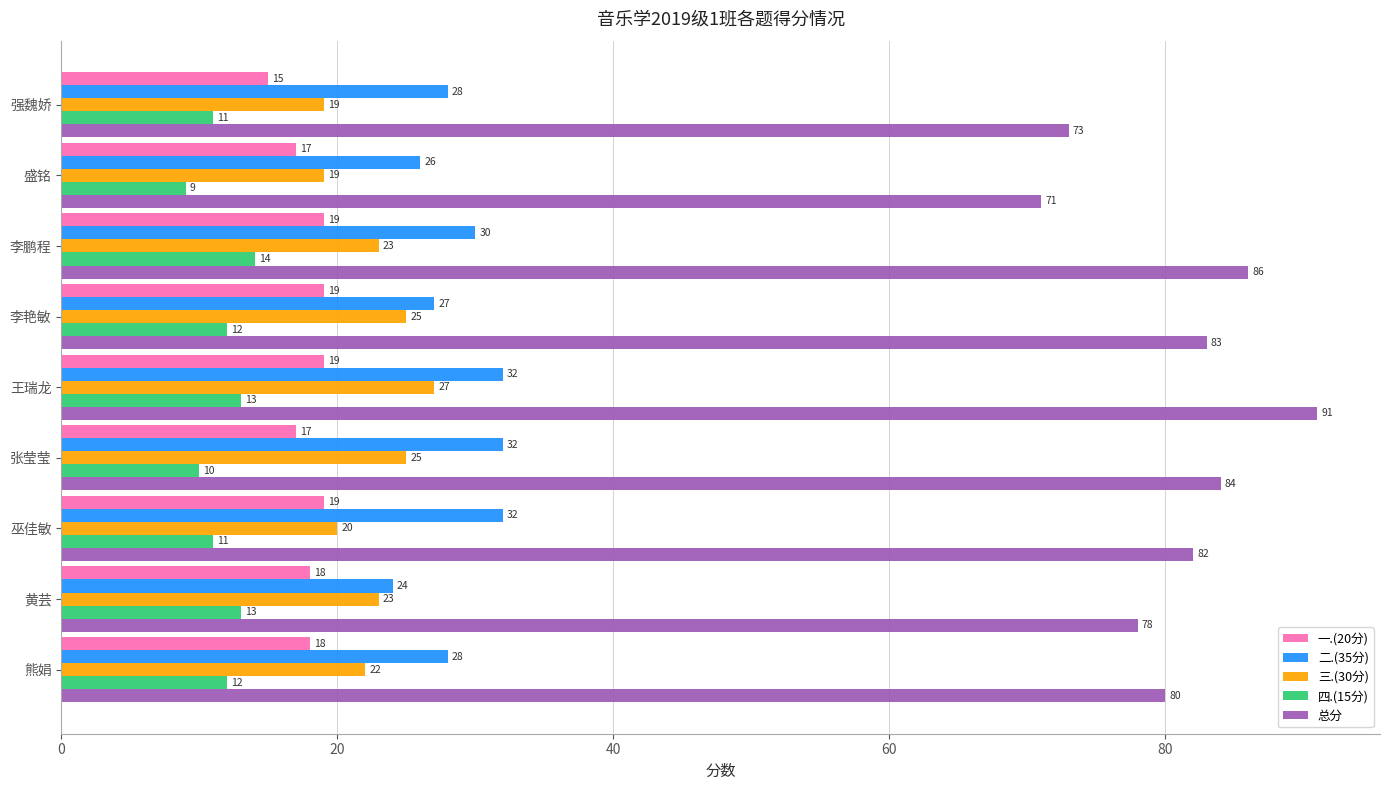

Between 王瑞龙 and 黄芸, which series saw the biggest shift?

总分